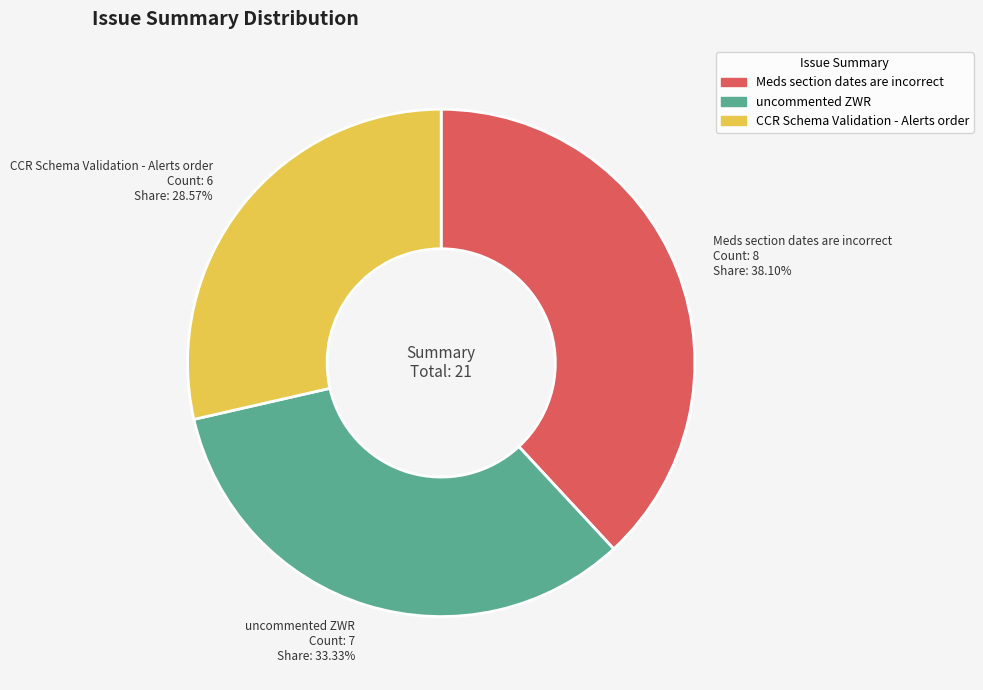

What percentage do CCR Schema Validation - Alerts order and uncommented ZWR together represent?

61.9%